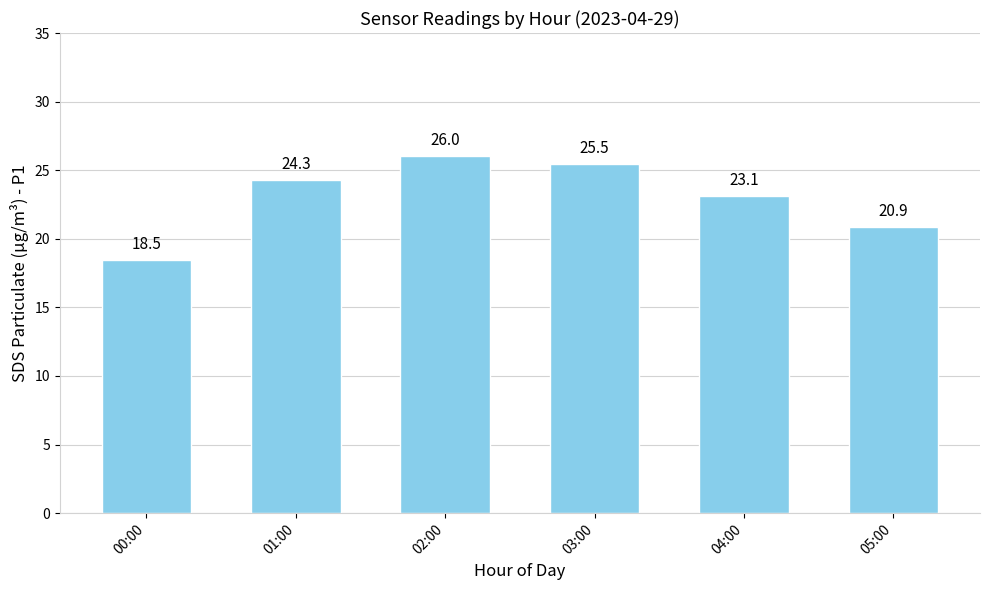

Rank the categories by value from highest to lowest.

02:00, 03:00, 01:00, 04:00, 05:00, 00:00